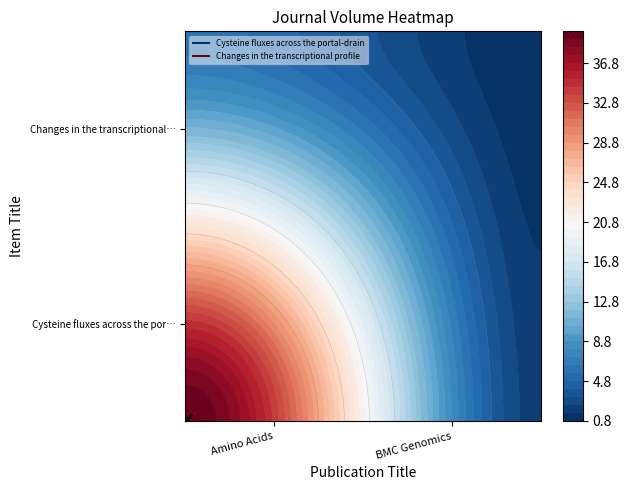

Reading left to right, transcribe all the data shown in this chart.

Cysteine fluxes across the portal-drain: 40	2
Changes in the transcriptional profile: 6	1